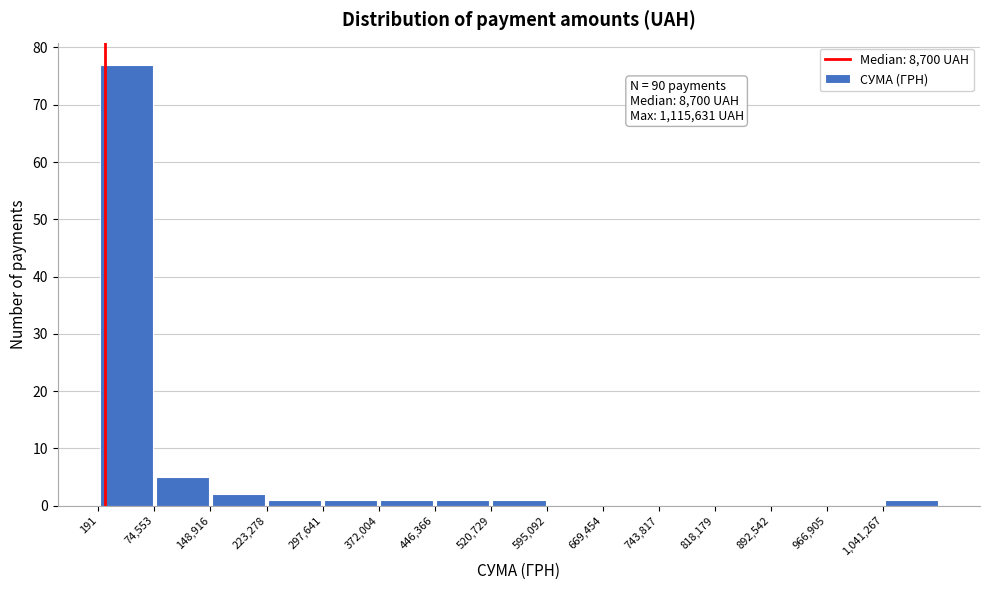

Over which range of the x-axis is the bar tallest?

0 to 70000